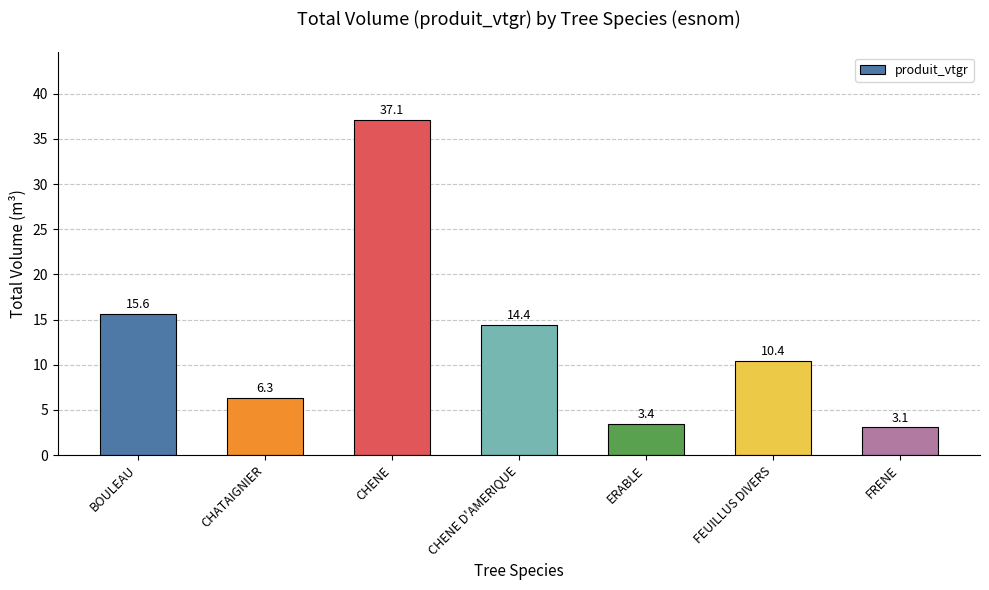

Which has a higher value, CHENE D'AMERIQUE or CHENE?

CHENE